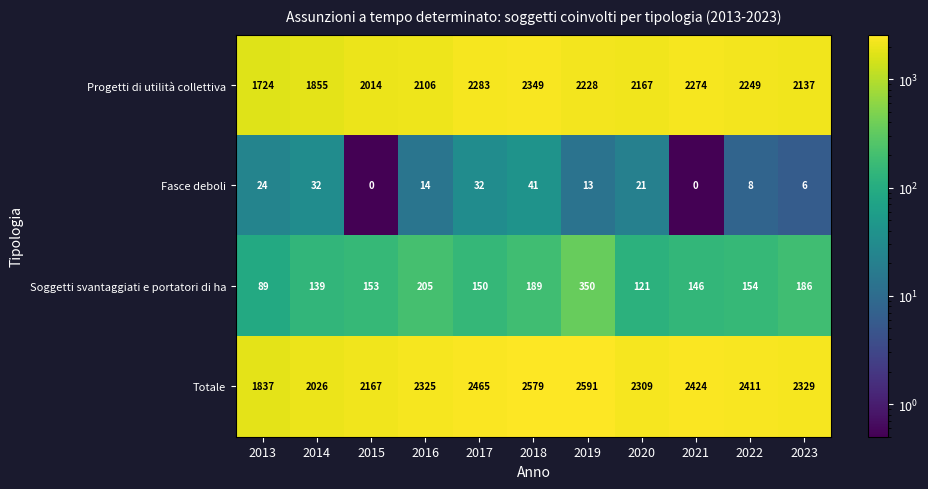

Between 2017 and 2023, which series saw the biggest shift?

Progetti di utilità collettiva